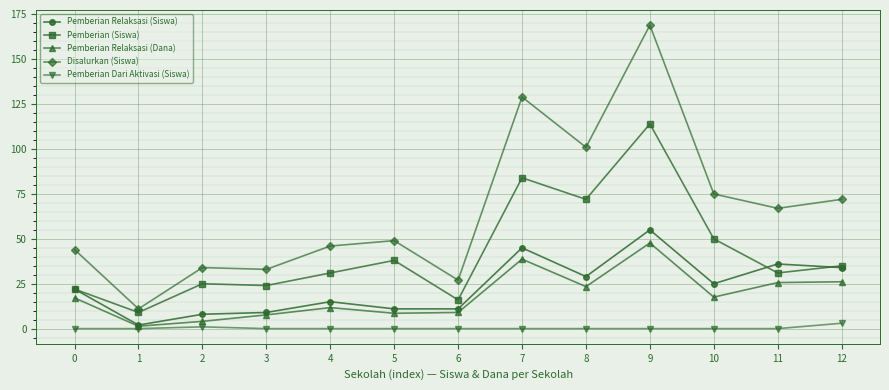

Which series has the largest range (max minus min)?

Disalurkan (Siswa)